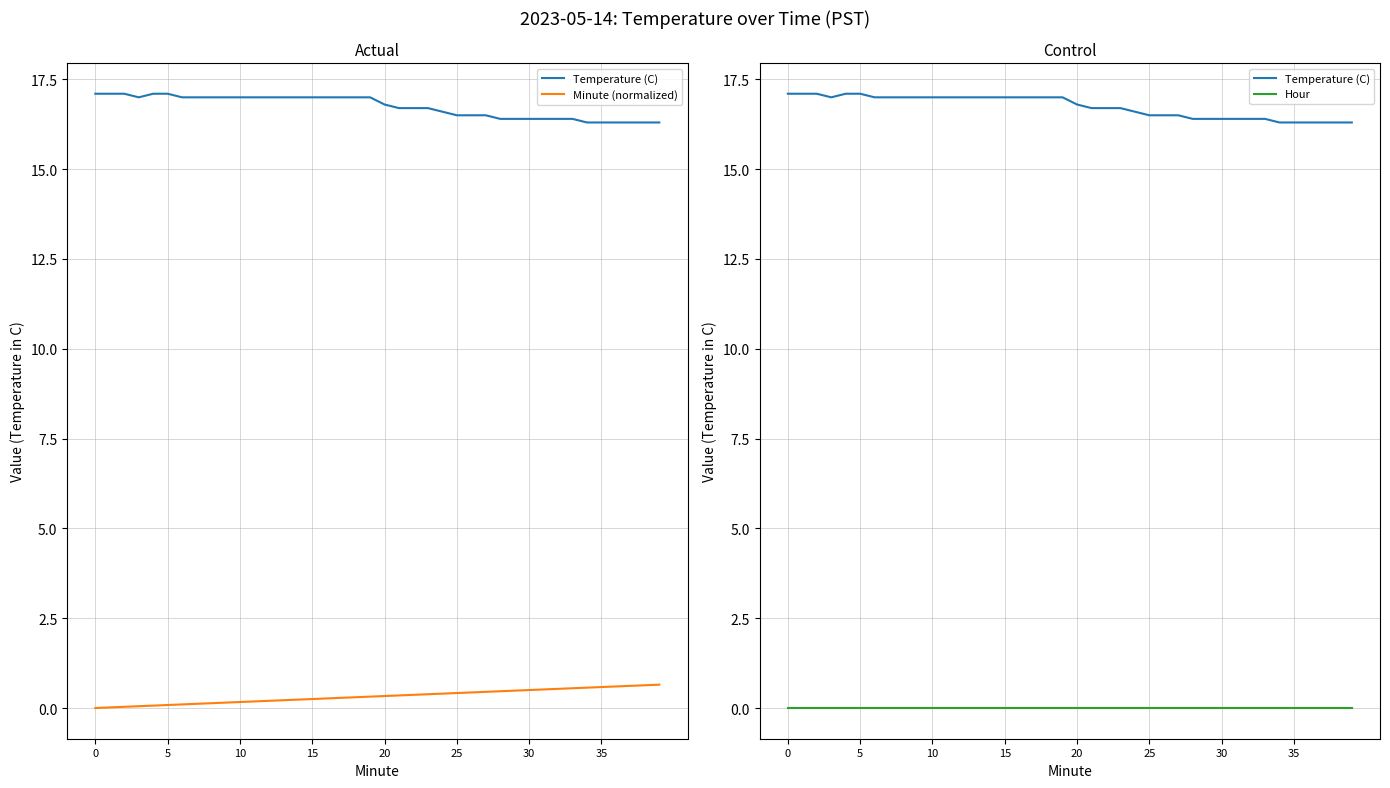

What is the sum of all Minute (normalized) values?

13.0